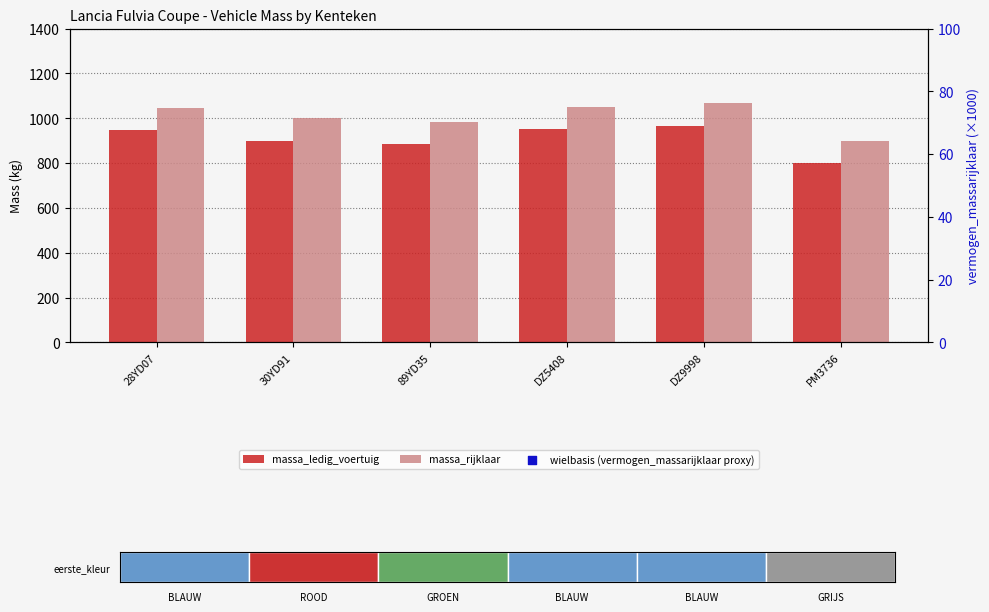

At which category is the sum across all series the highest?

DZ9998